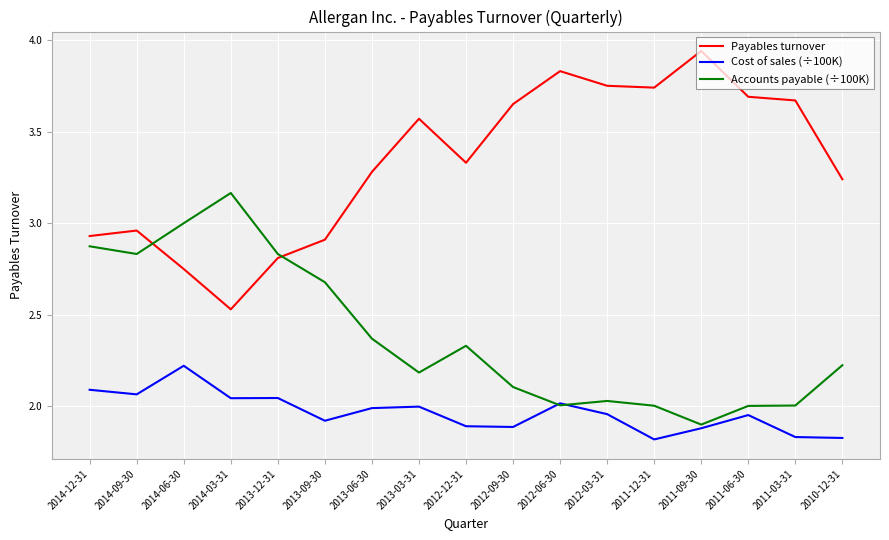

How many categories are shown in the chart?

17